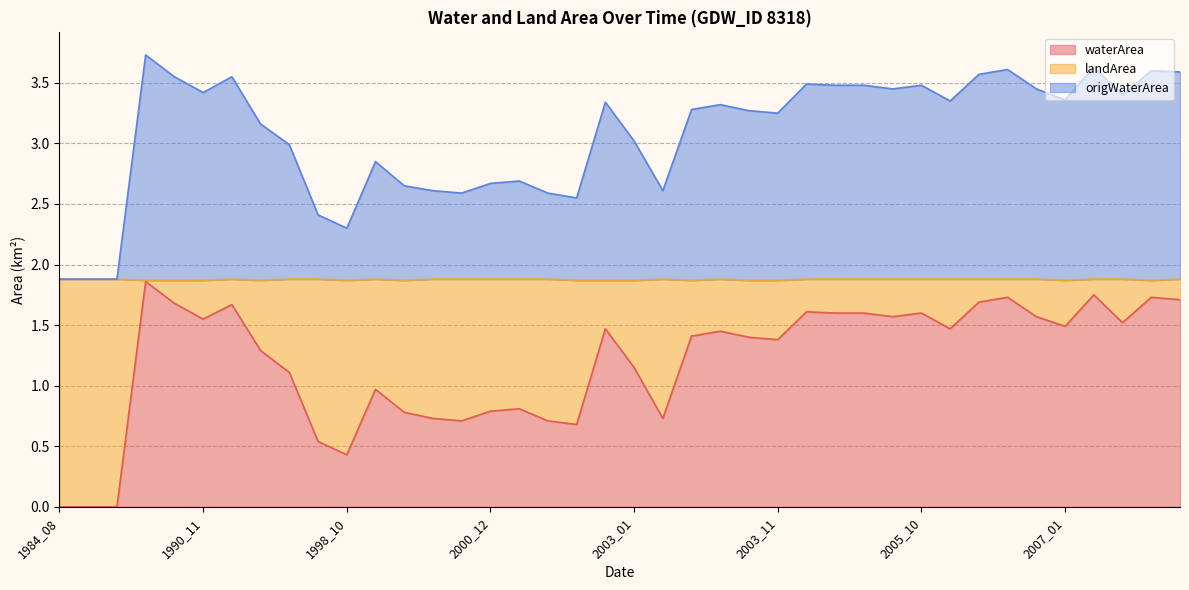

The waterArea series shows 0.0 at 1984_10. True or false?

True